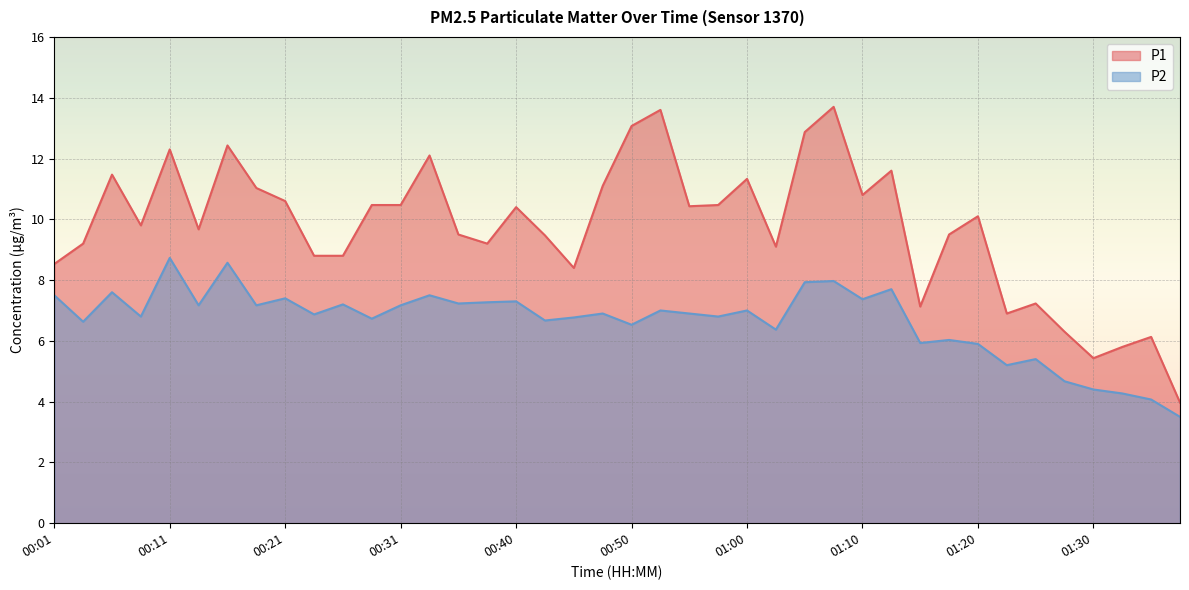

List the series in order of their overall mean, highest first.

P1, P2